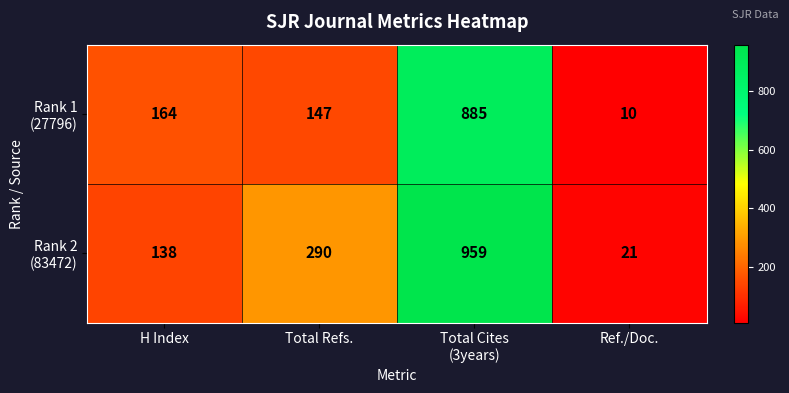

What is the total value across all series at H Index?

302